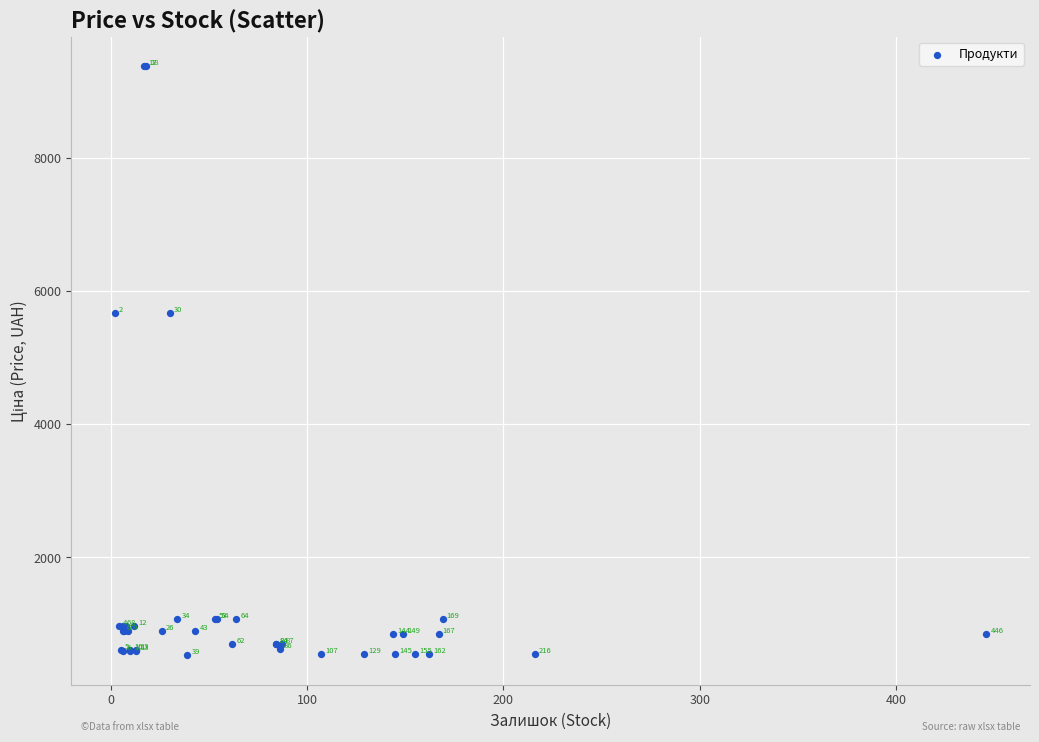

What Y value in the scatter plot is closest to 4957?

5673.8